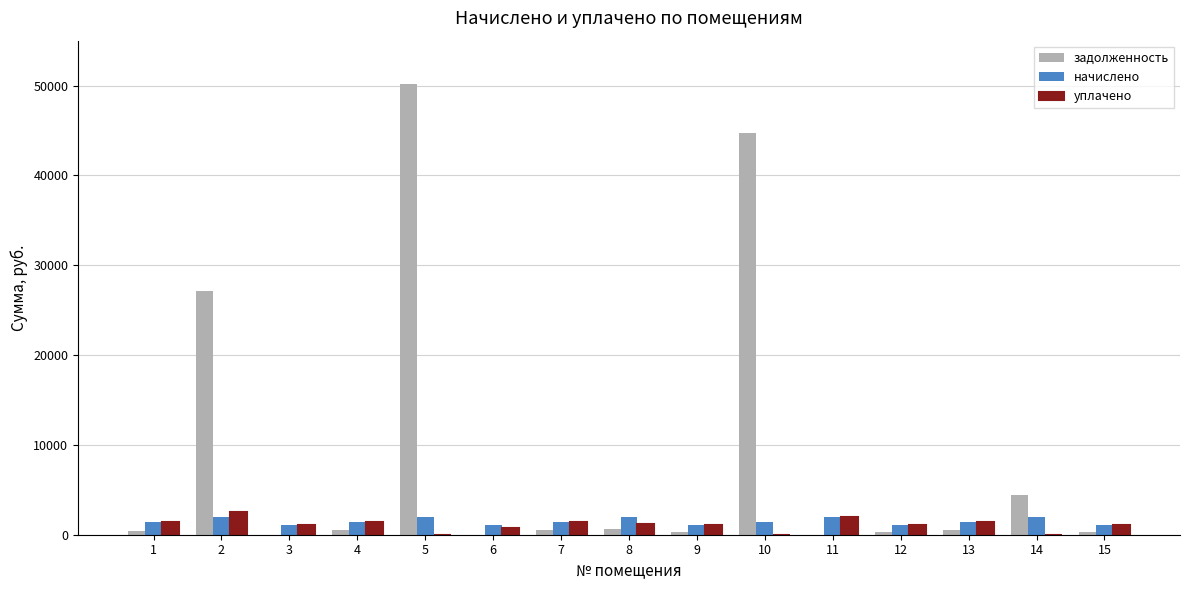

What is the maximum value for начислено?

1934.7